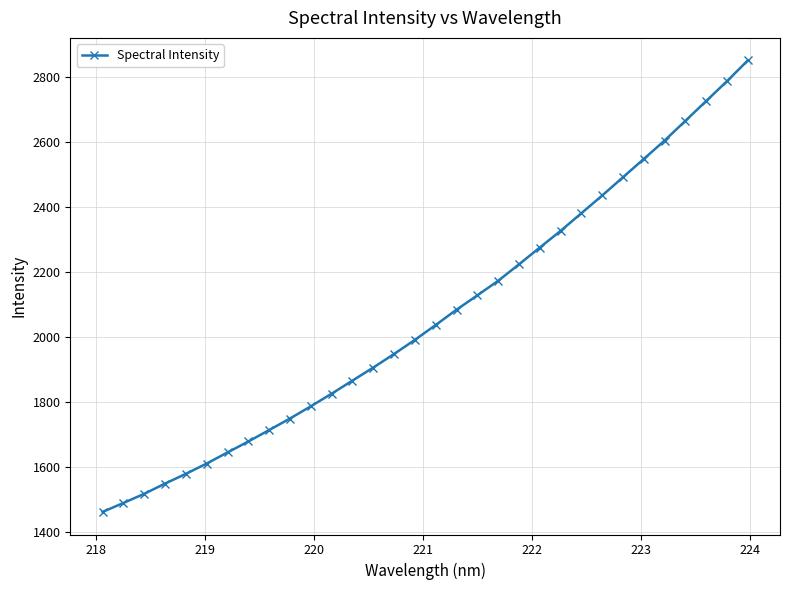

How many lines are shown in the chart?

1